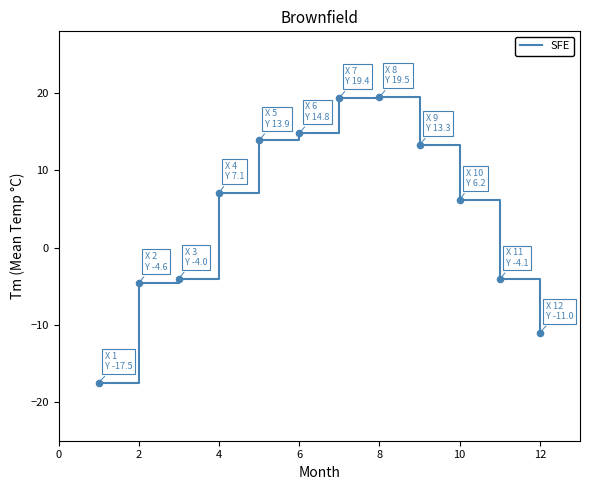

What is the smallest value displayed?

-17.5